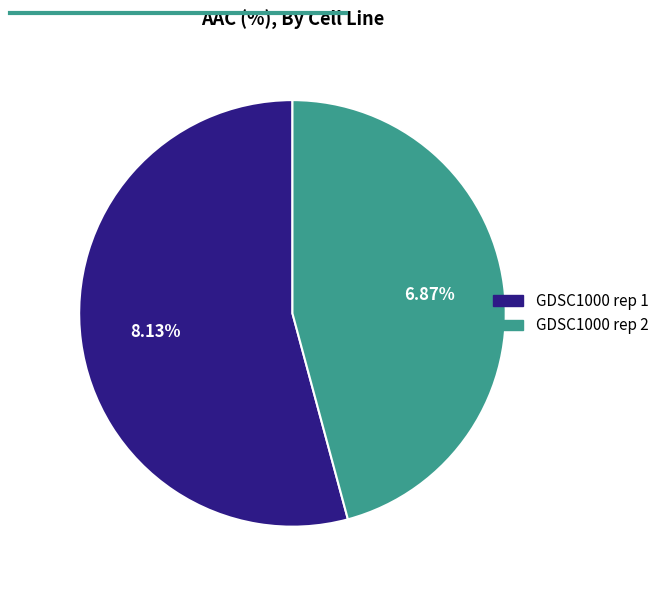

Is there a majority slice in this chart?

Yes